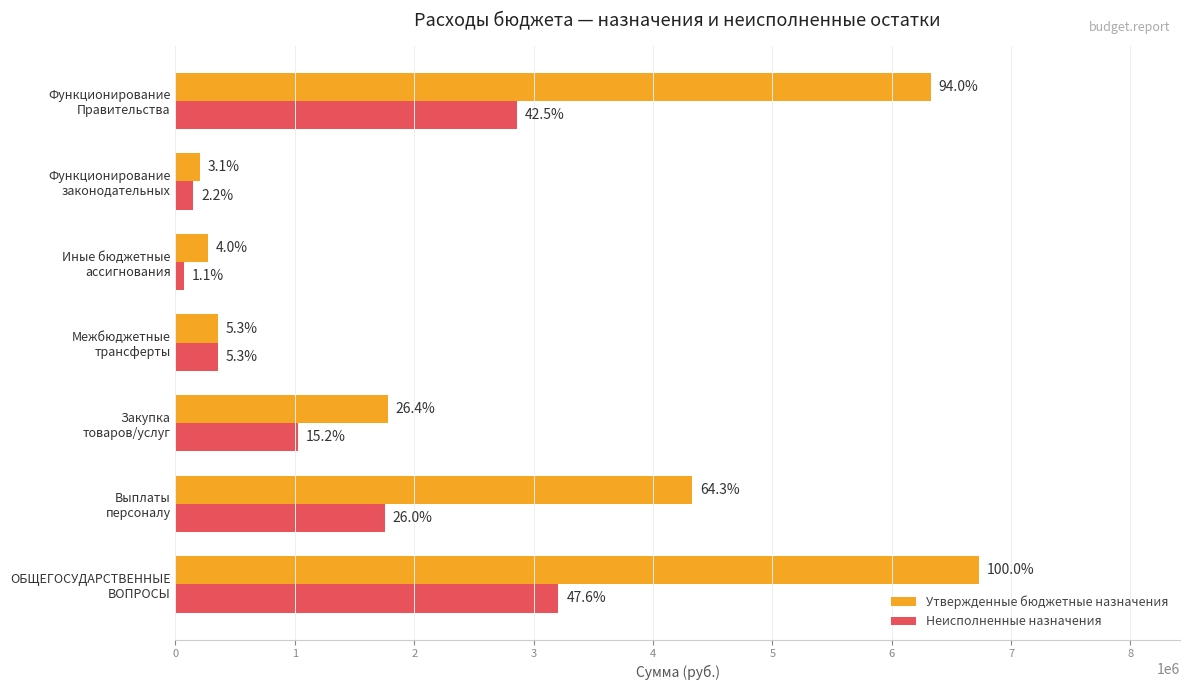

List the series in order of their peak value, lowest first.

Неисполненные назначения, Утвержденные бюджетные назначения